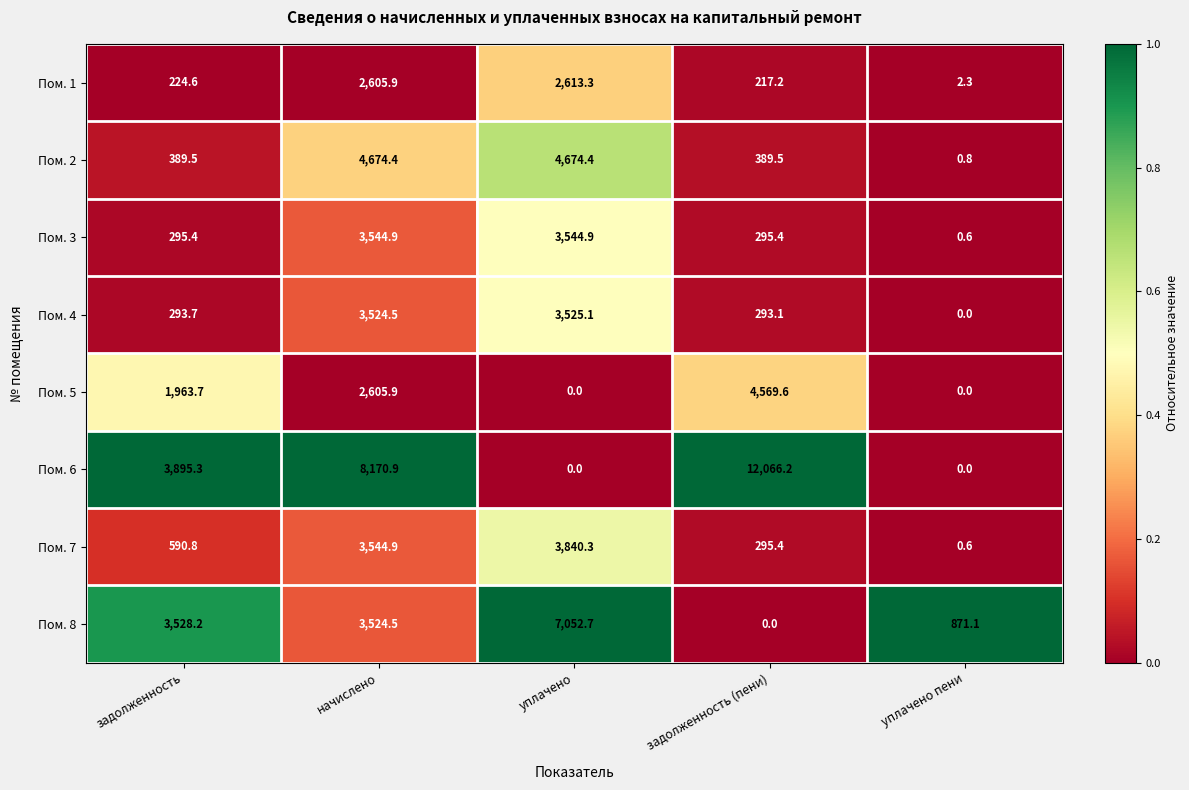

What is the spread (max minus min) of values at уплачено пени?

871.1